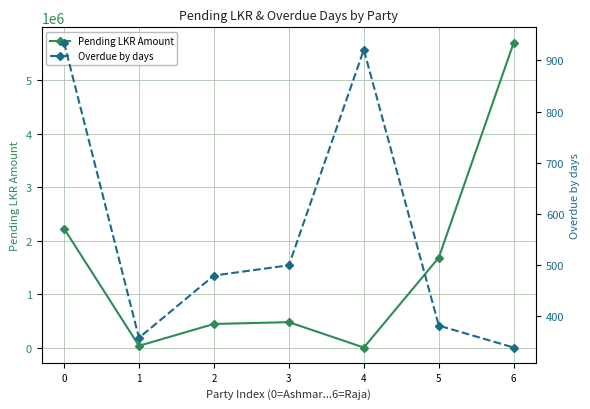

Reading left to right, what are all the values shown in this chart?

Pending LKR Amount: 2225147.9	32500.0	440810.0	474780.0	0.0	1681312.0	5701442.5
Overdue by days: 935.0	357.0	479.0	499.0	921.0	381.0	338.0